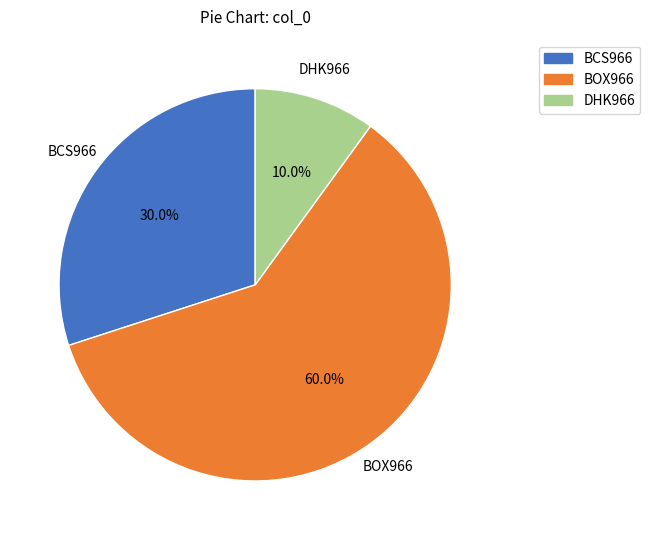

Is it true that BOX966 is 69% of the pie?

False